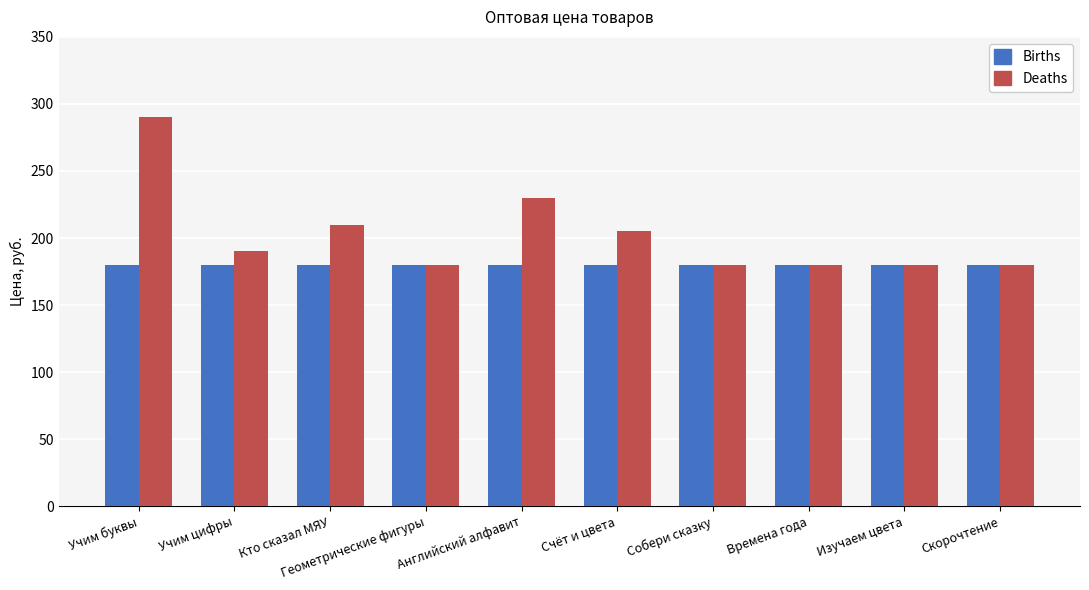

What is the total value across all series at Английский алфавит?

410